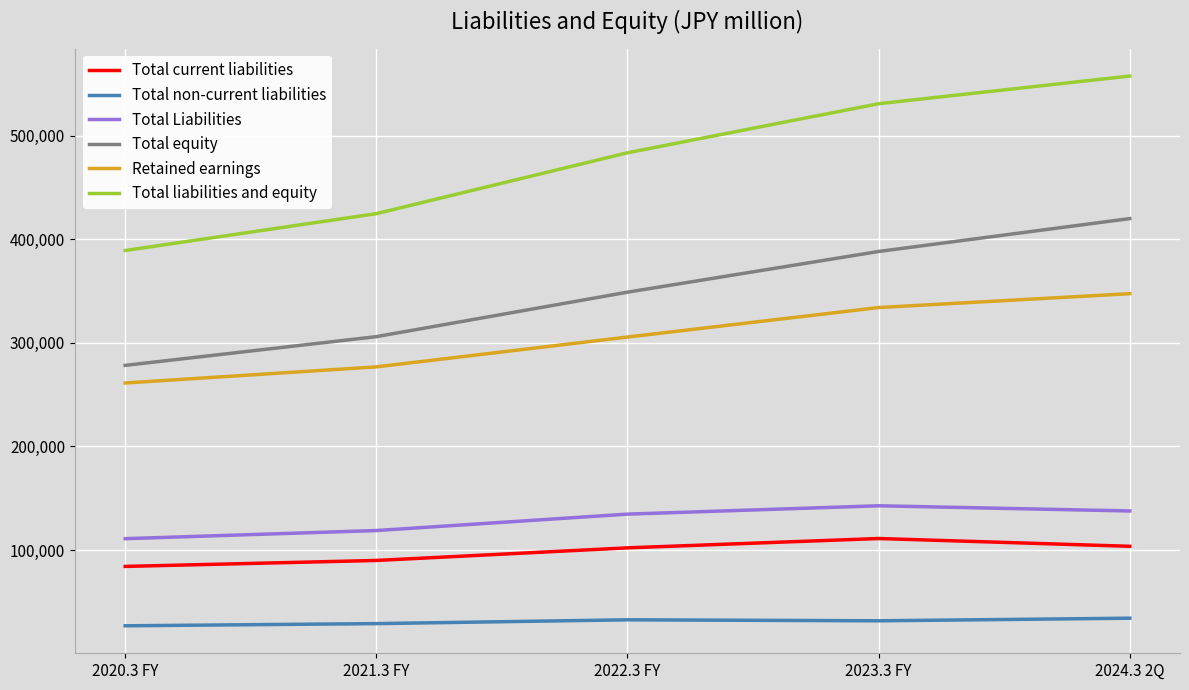

What is the maximum value for Total equity?

420122